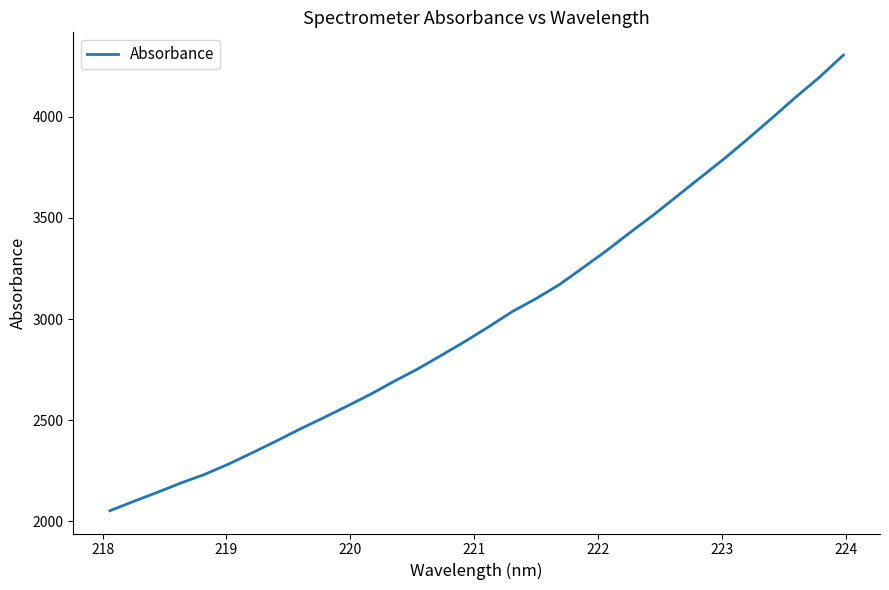

What is the maximum value shown in the chart?

4304.7